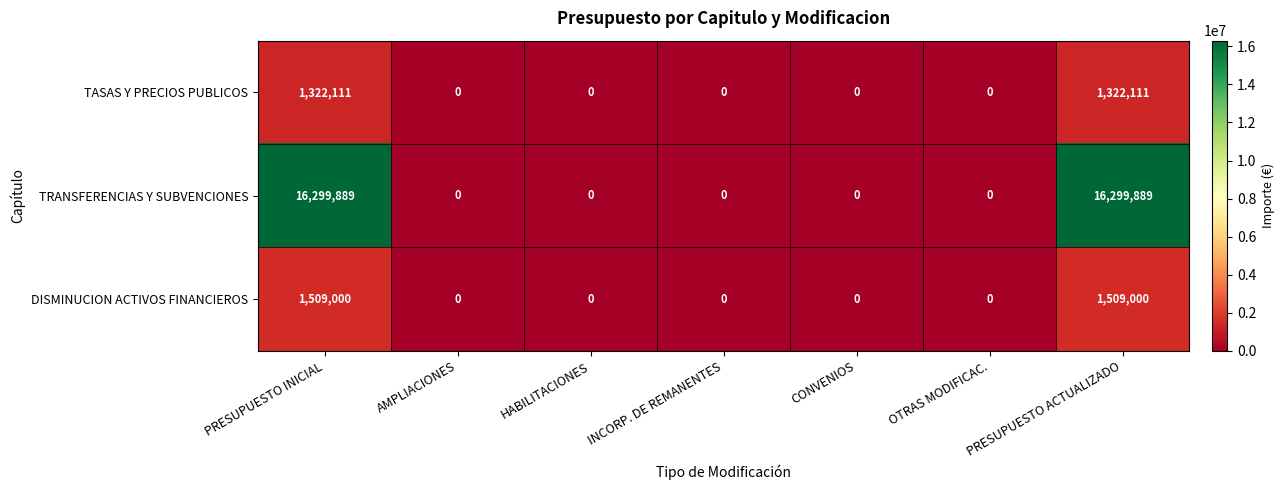

What is the difference between the maximum and minimum values in the TASAS Y PRECIOS PUBLICOS series?

1322111